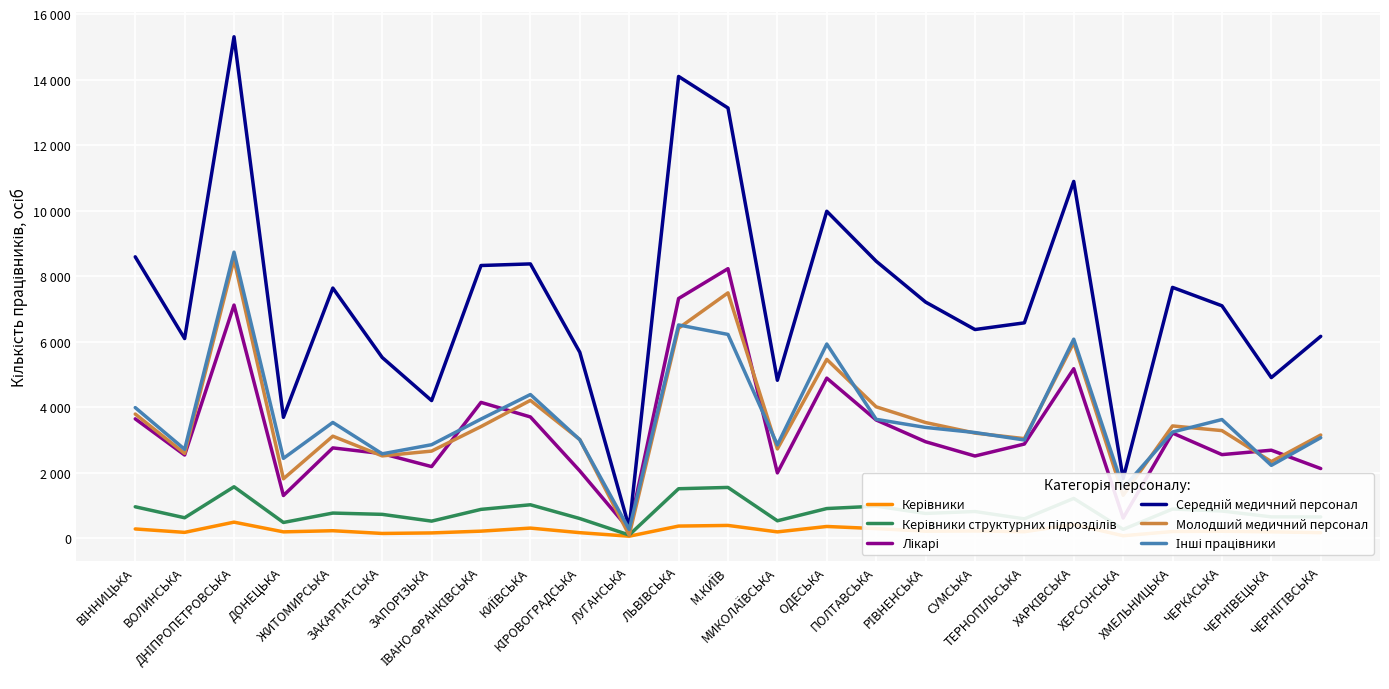

Is this an area chart (filled region under the line)?

No